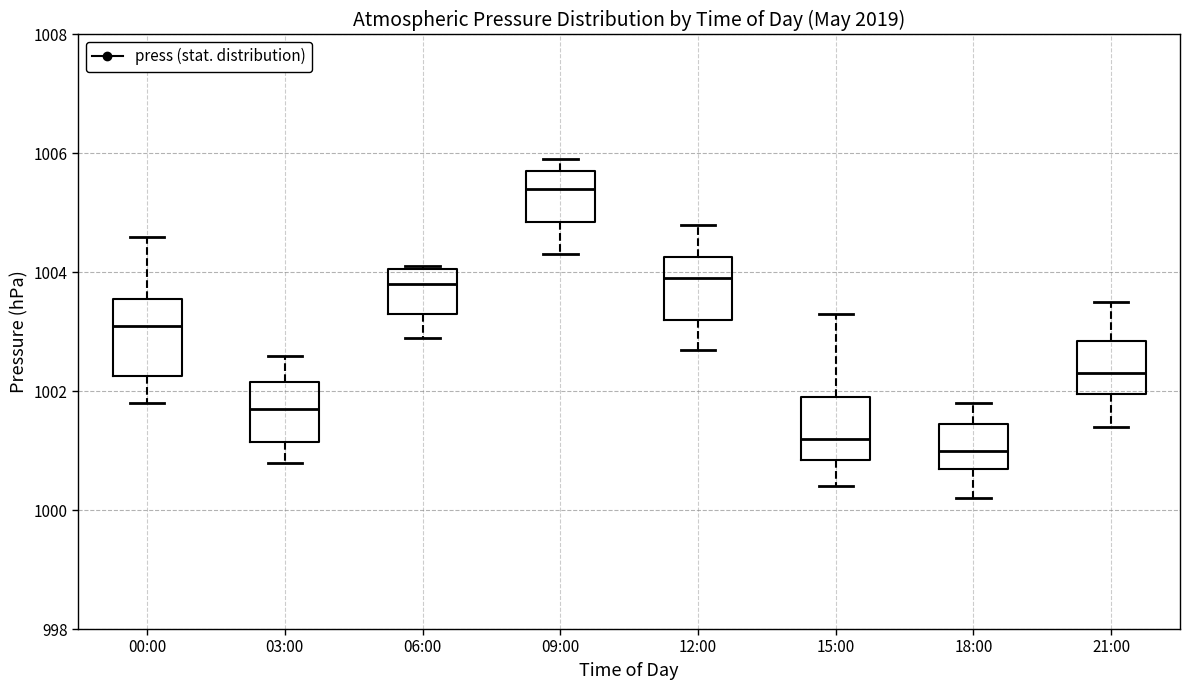

Reading left to right, transcribe this box plot: for each box, give where its median line is, the range the box spans, and where its two whiskers end, as read against the y-axis. The values are not printed on the chart, so give them approximately, as read against the axis.

00:00: median 1003.2, box 1002.2 to 1003.6, whiskers 1001.8 to 1004.6
03:00: median 1001.8, box 1001.2 to 1002.2, whiskers 1000.8 to 1002.6
06:00: median 1003.8, box 1003.4 to 1004.0, whiskers 1003.0 to 1004.2
09:00: median 1005.4, box 1004.8 to 1005.8, whiskers 1004.4 to 1006.0
12:00: median 1004.0, box 1003.2 to 1004.2, whiskers 1002.8 to 1004.8
15:00: median 1001.2, box 1000.8 to 1002.0, whiskers 1000.4 to 1003.4
18:00: median 1001.0, box 1000.8 to 1001.4, whiskers 1000.2 to 1001.8
21:00: median 1002.4, box 1002.0 to 1002.8, whiskers 1001.4 to 1003.6